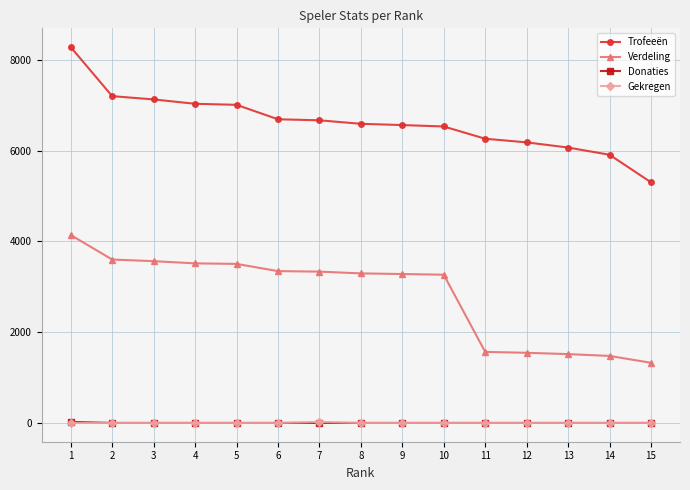

True or false: Gekregen has a value of 0 at 3.

True